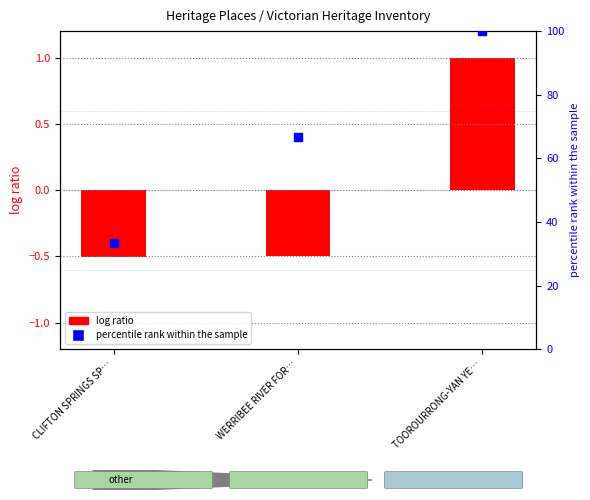

At how many categories does at least one series exceed 77?

1